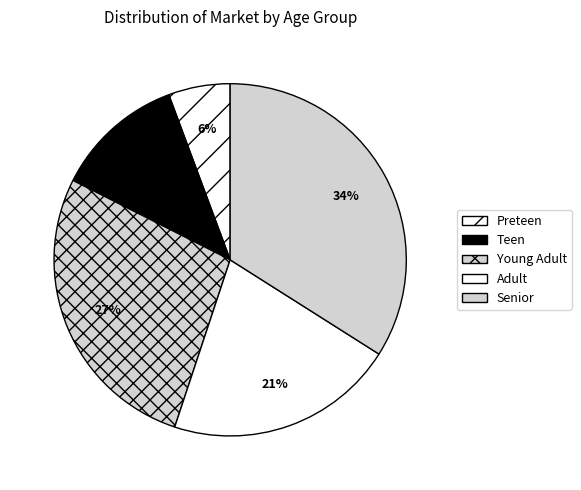

Does Adult account for over 50% of the chart?

No